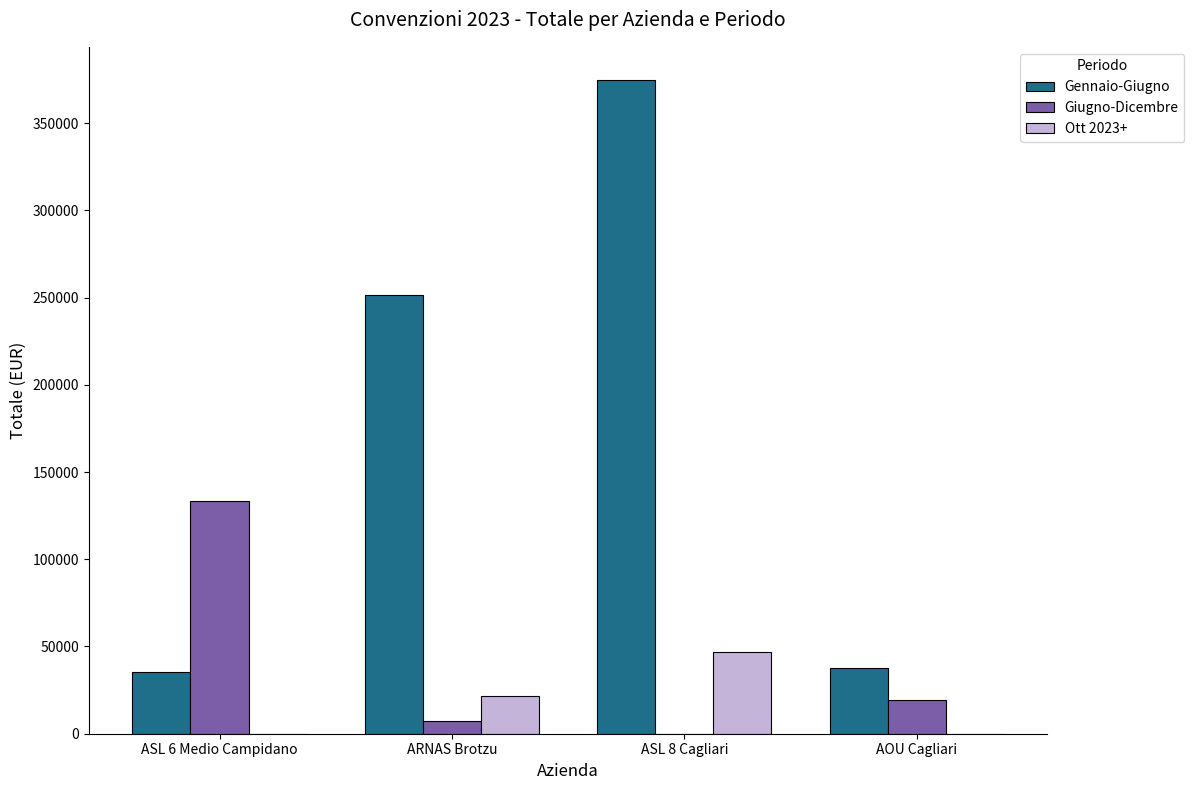

At which category is the sum across all series the highest?

ASL 8 Cagliari